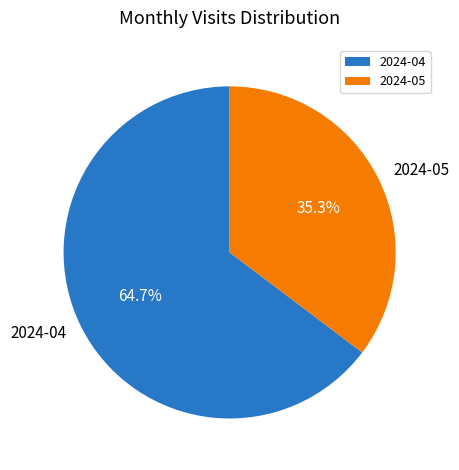

Which has a higher value, 2024-05 or 2024-04?

2024-04